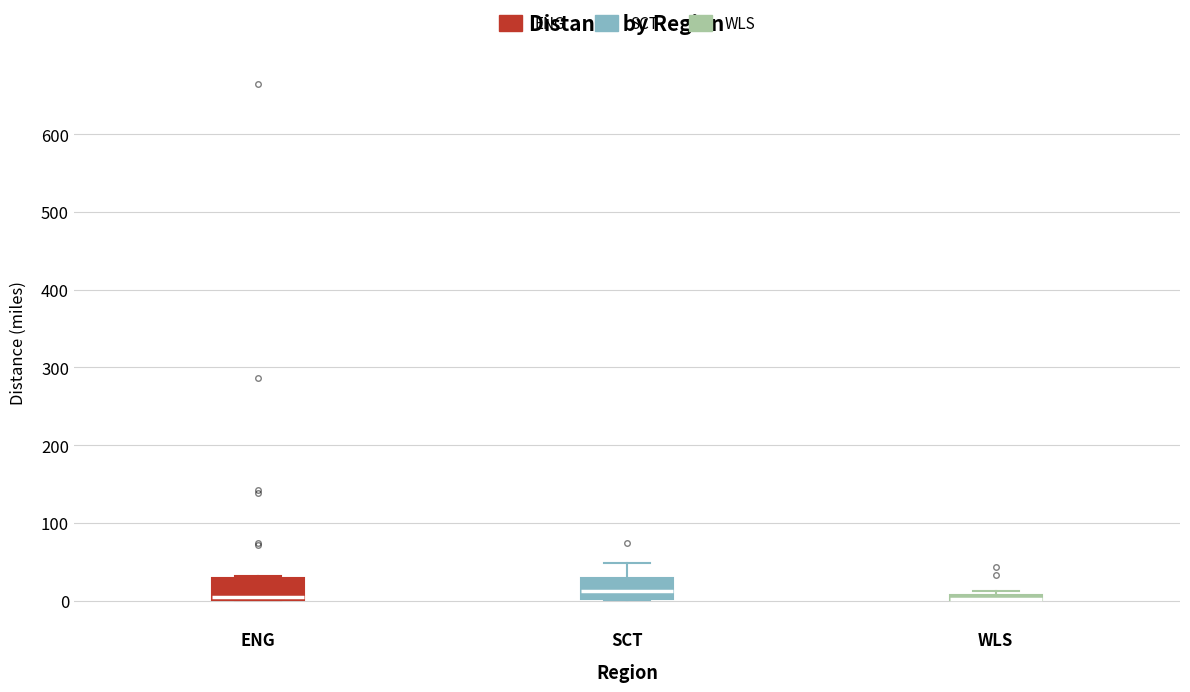

Where is the upper edge of the box for WLS on the y-axis? The values are not printed on the chart, so give them approximately, as read against the axis.

10